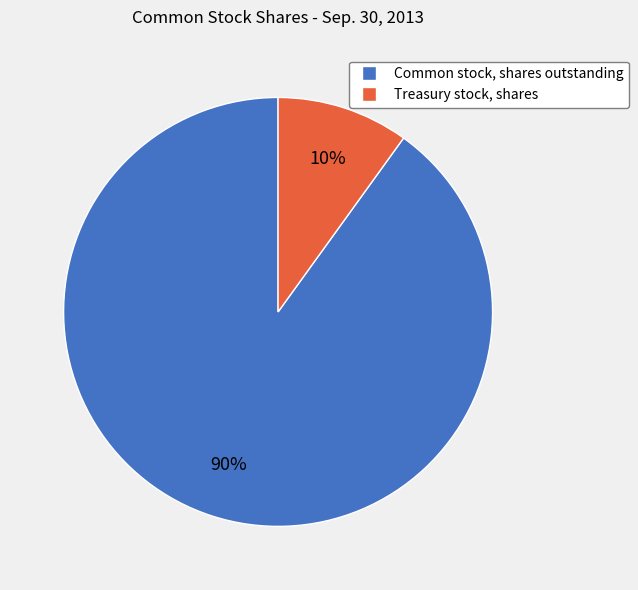

Does any single category account for the majority?

Yes